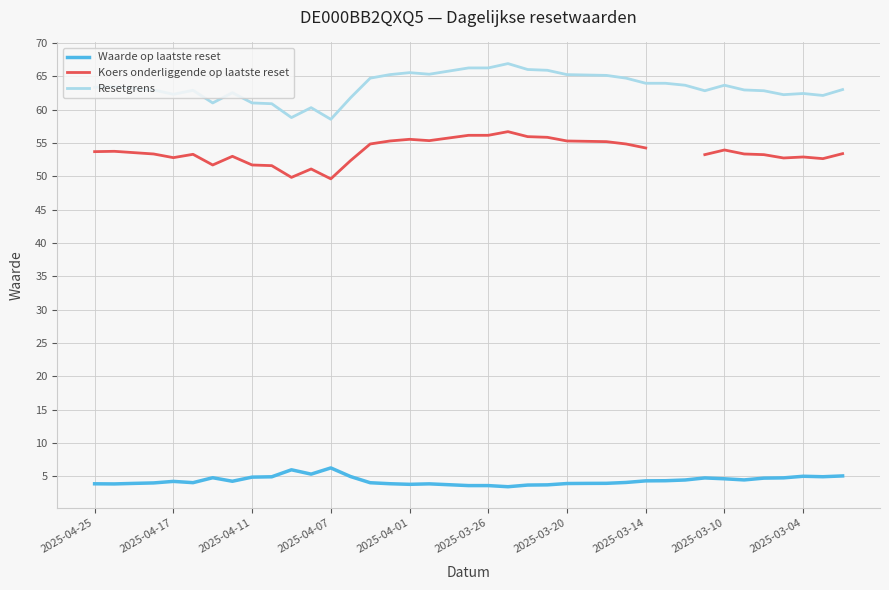

True or false: Waarde op laatste reset and Resetgrens intersect in this chart.

False